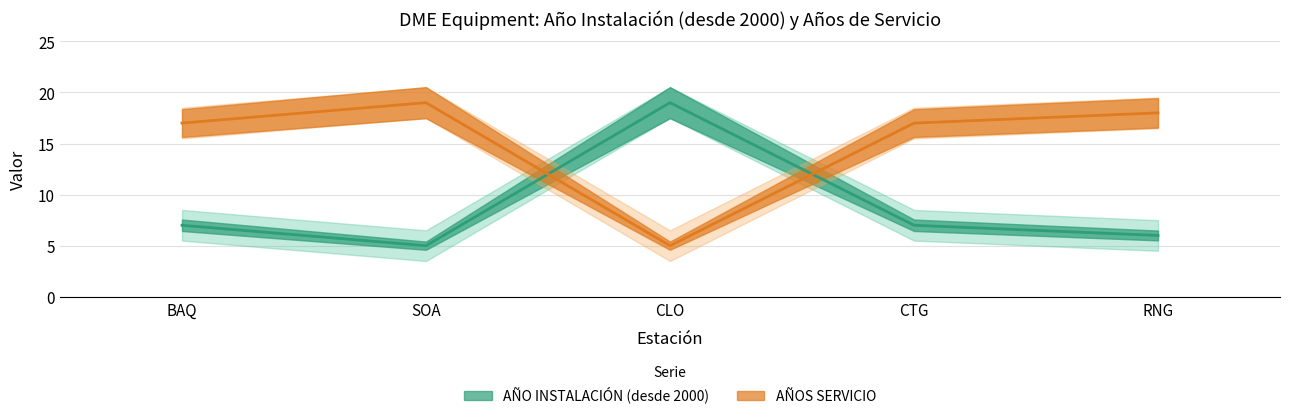

At which category does AÑOS SERVICIO reach its first local valley?

CLO